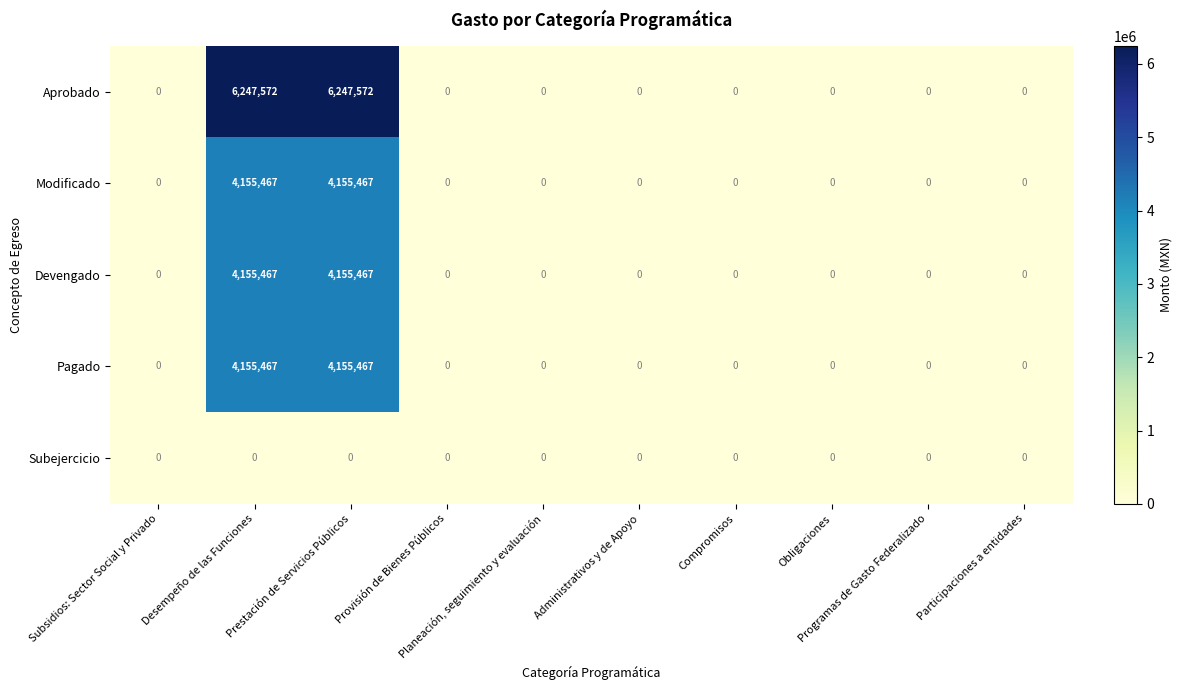

What is the sum of all Devengado values?

8310934